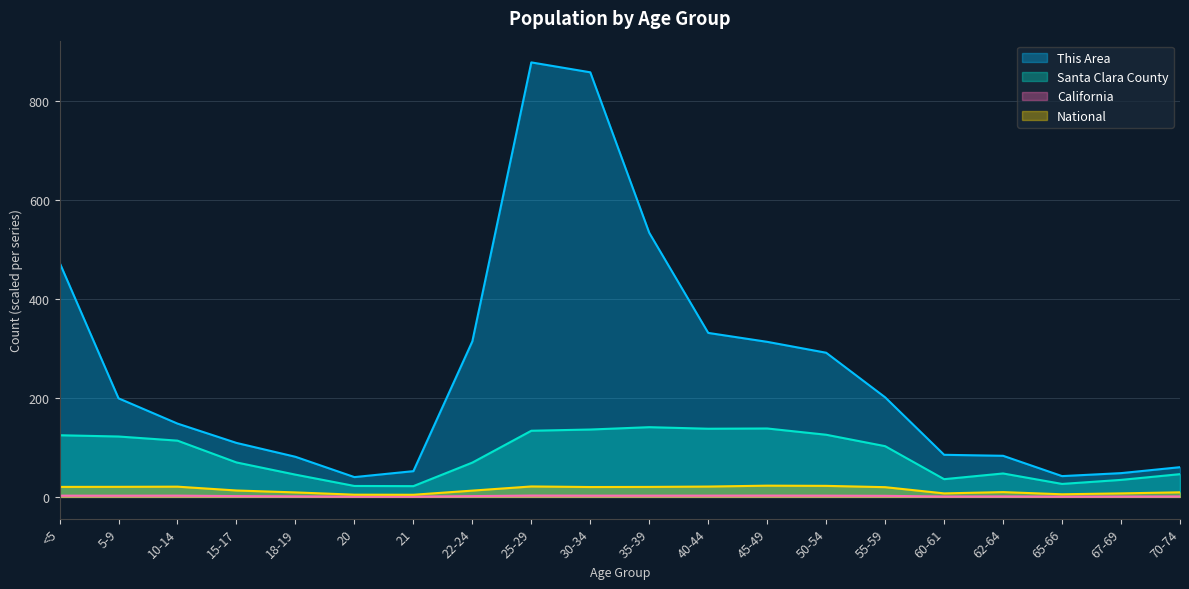

How many interior local peaks does the California series have?

4